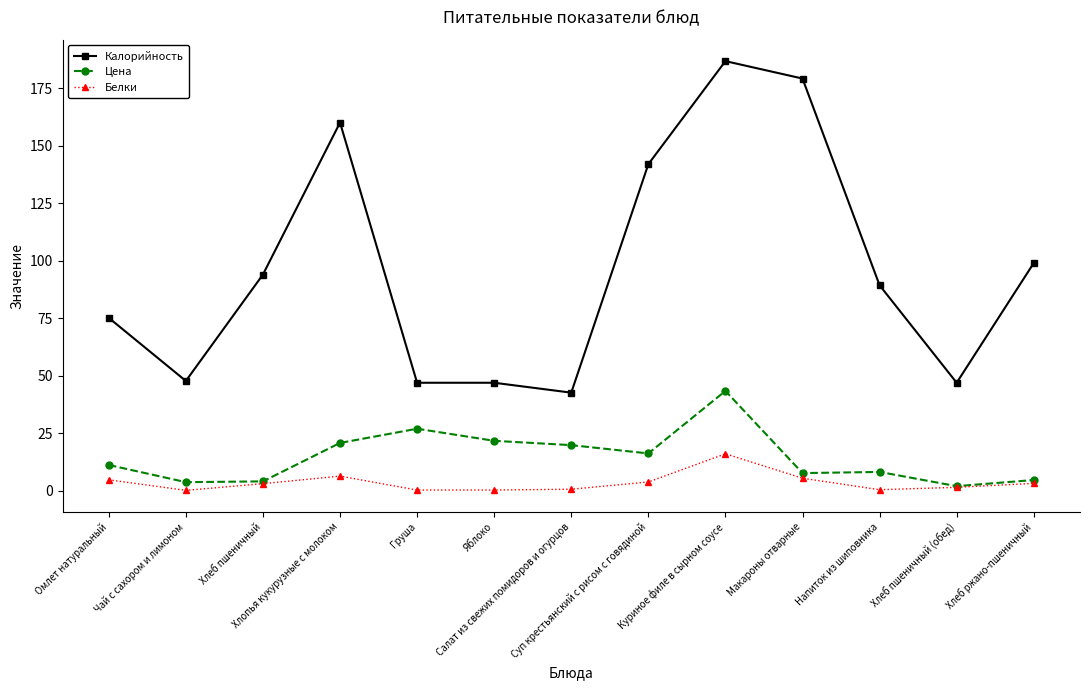

At which category is the sum across all series the highest?

Куриное филе в сырном соусе